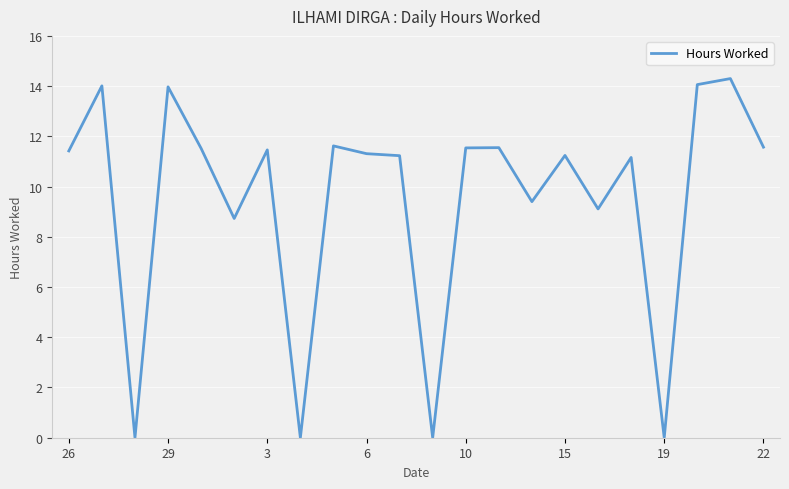

What is the greatest value displayed?

14.3